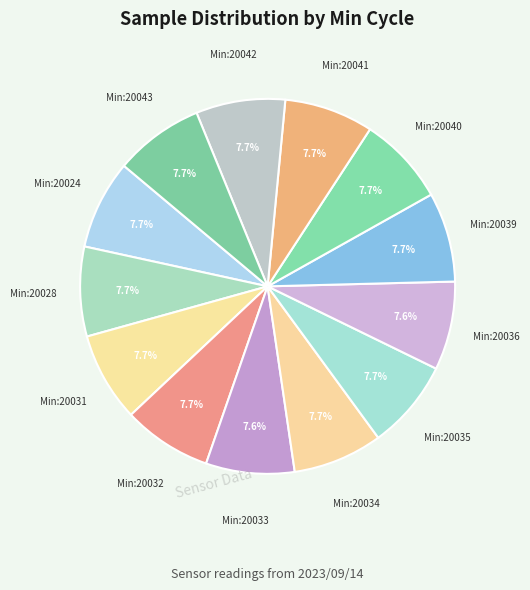

Count the number of slices in the pie.

13